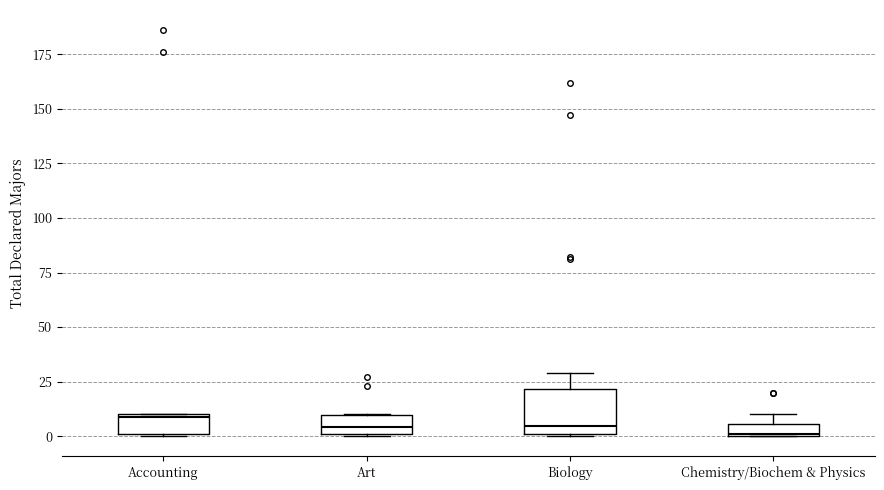

Where is the lower edge of the box for Chemistry/Biochem & Physics on the y-axis? The values are not printed on the chart, so give them approximately, as read against the axis.

0